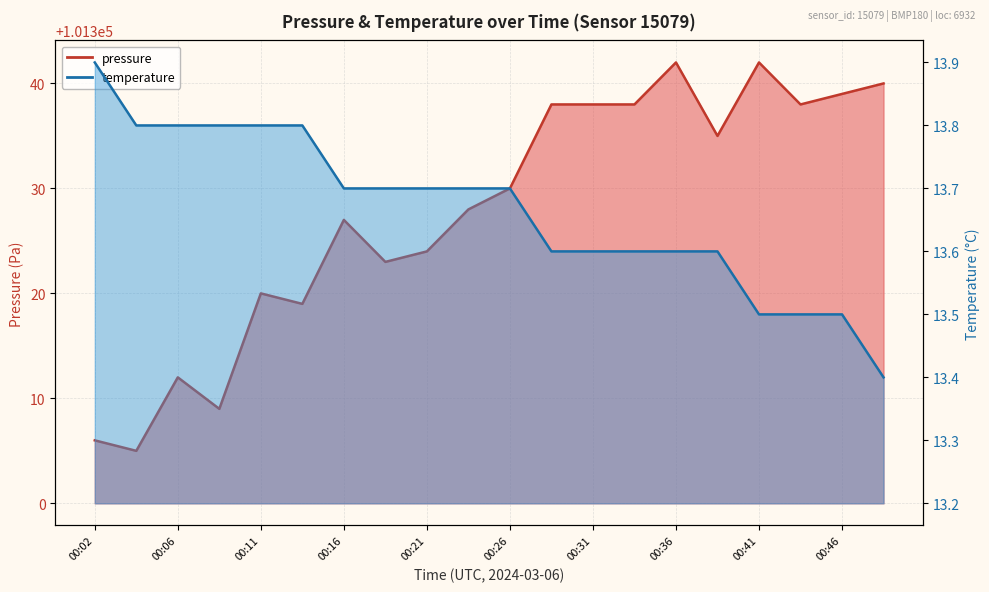

At which label is pressure closest to 101323?

00:19